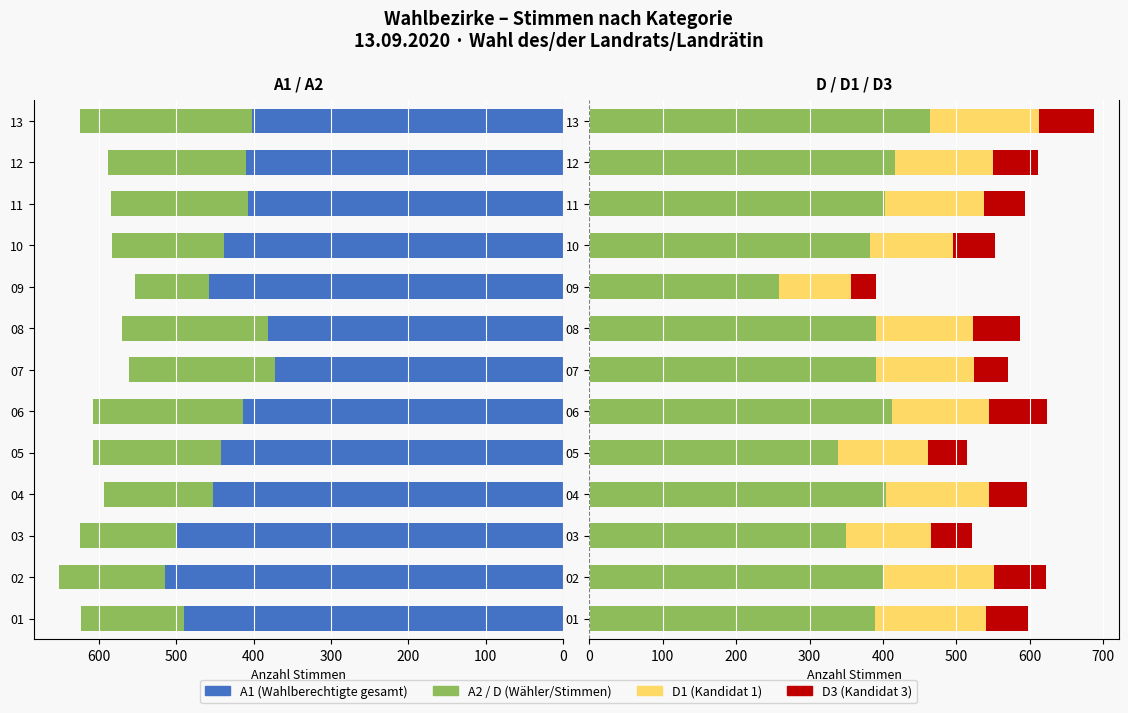

Between 11 and 13, which is larger?

11